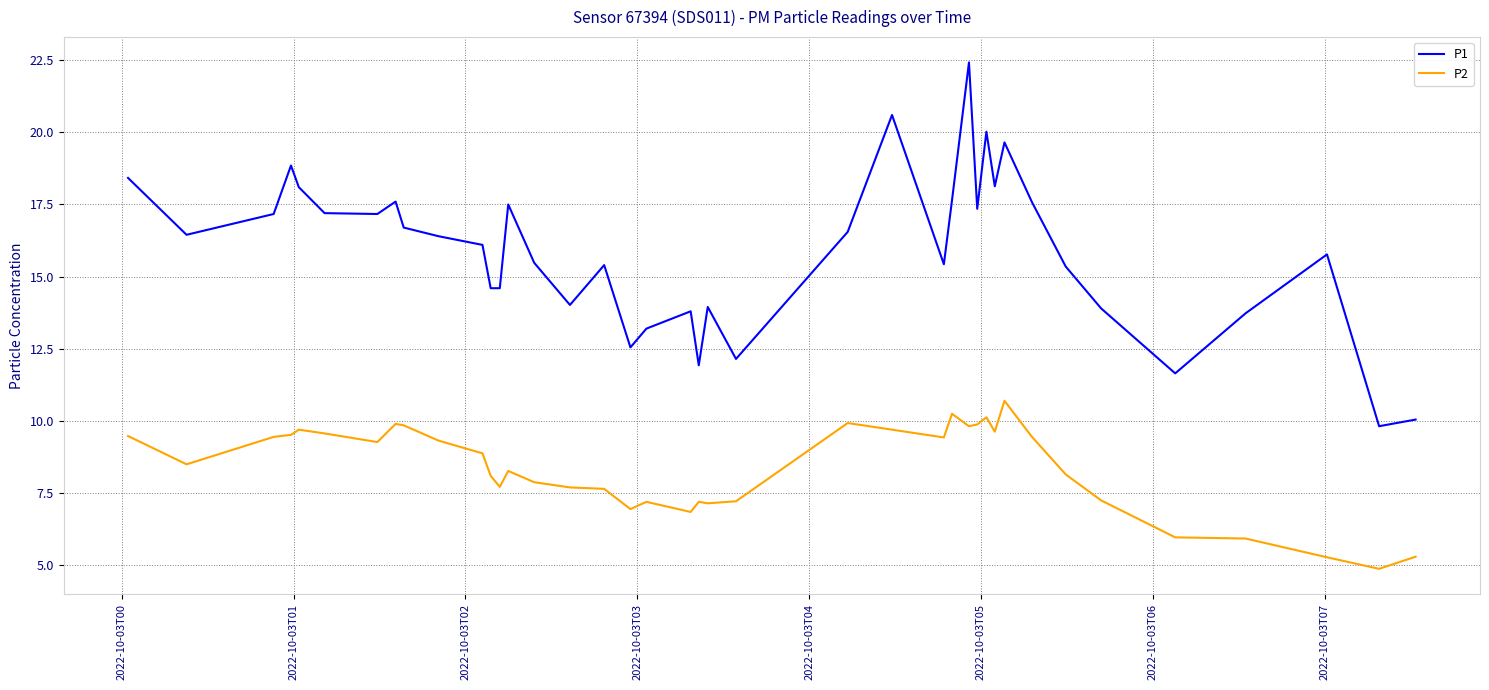

True or false: P2 has more than 0 points higher than both neighbors.

True